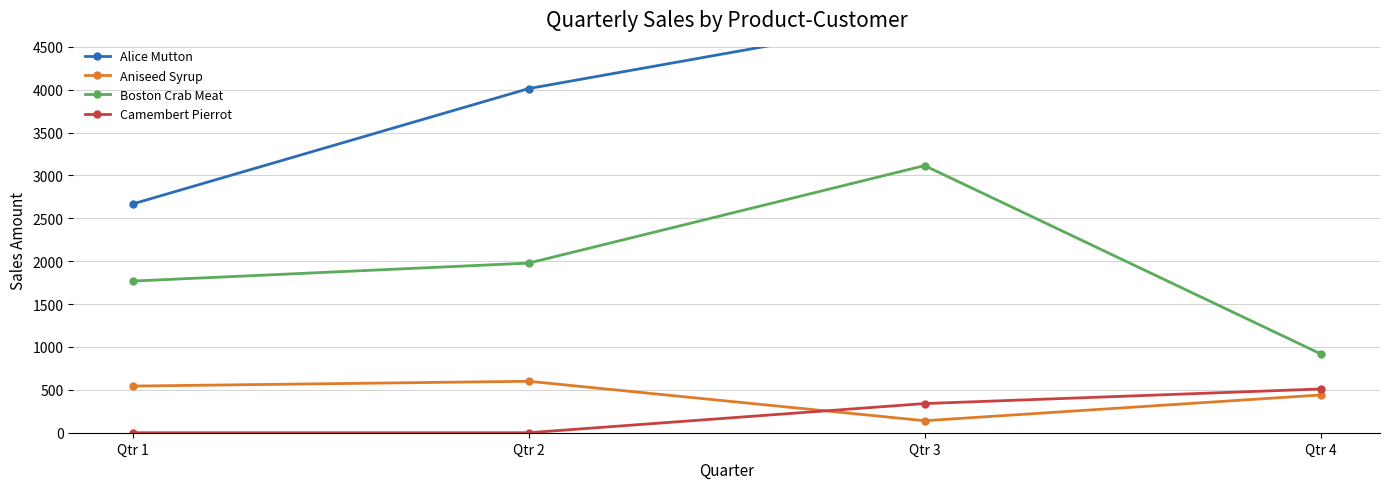

What is the total value across all series at Qtr 4?

7957.9